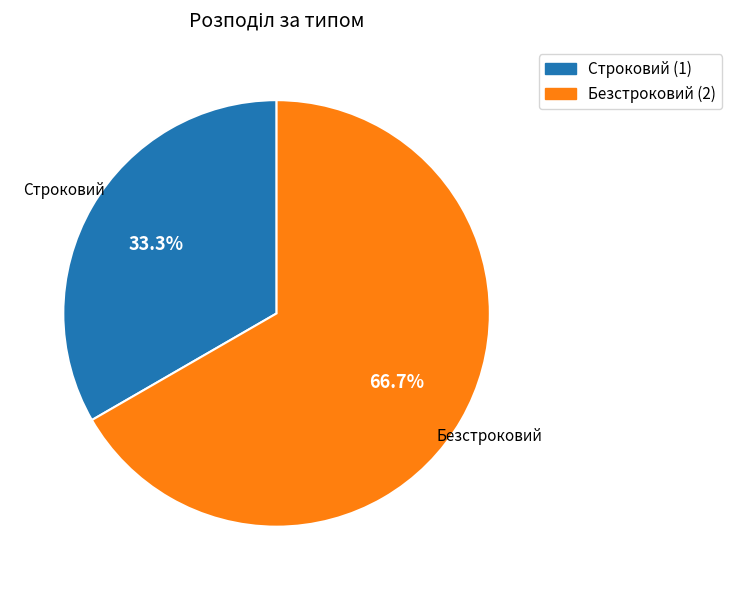

Does any single category account for the majority?

Yes